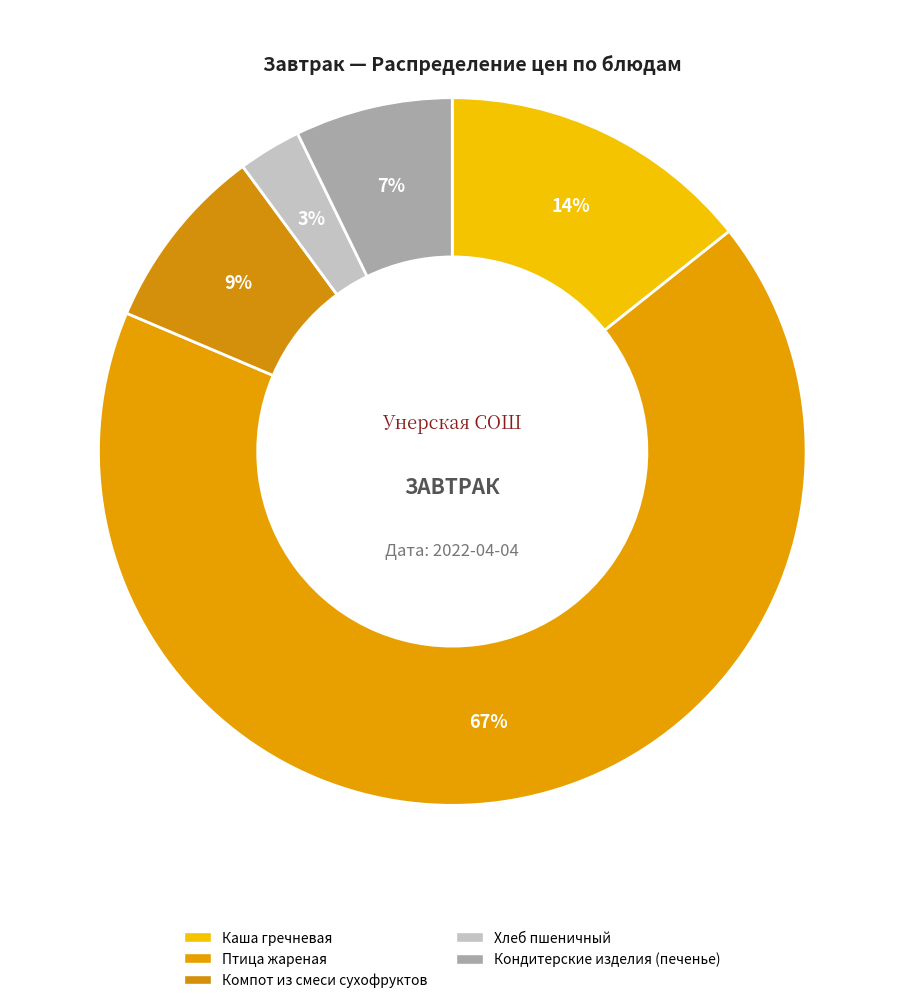

How many segments does this pie chart have?

5